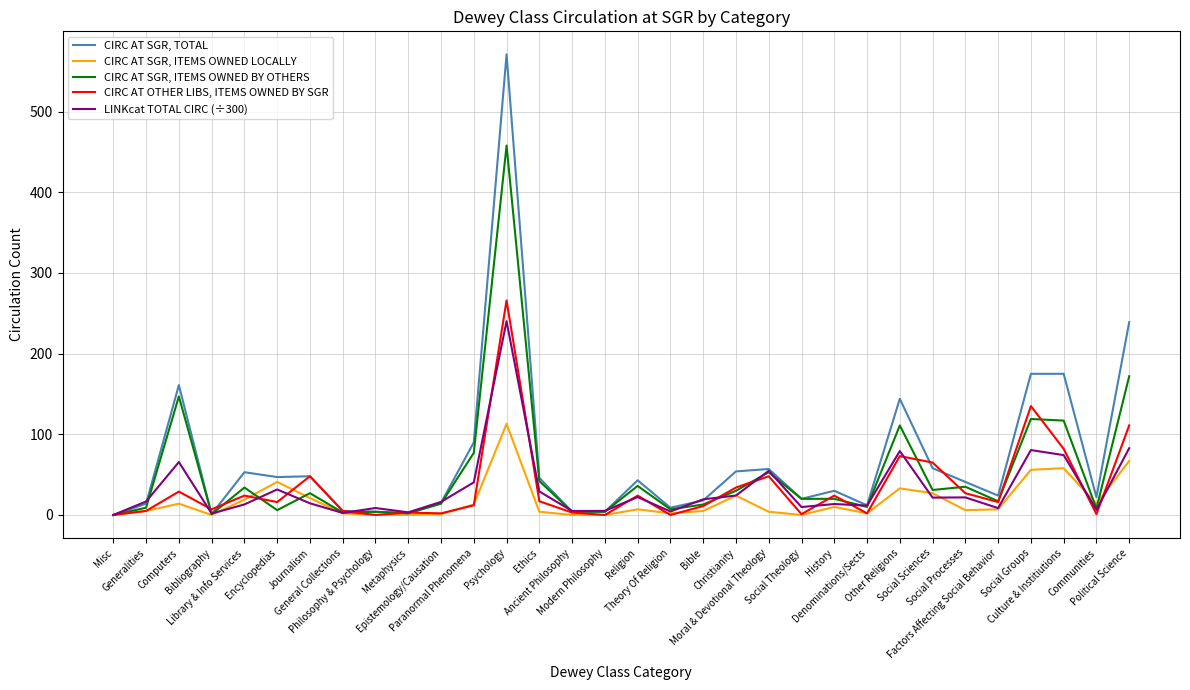

Rank the series by their maximum value, from highest to lowest.

CIRC AT SGR, TOTAL, CIRC AT SGR, ITEMS OWNED BY OTHERS, CIRC AT OTHER LIBS, ITEMS OWNED BY SGR, LINKcat TOTAL CIRC (÷300), CIRC AT SGR, ITEMS OWNED LOCALLY